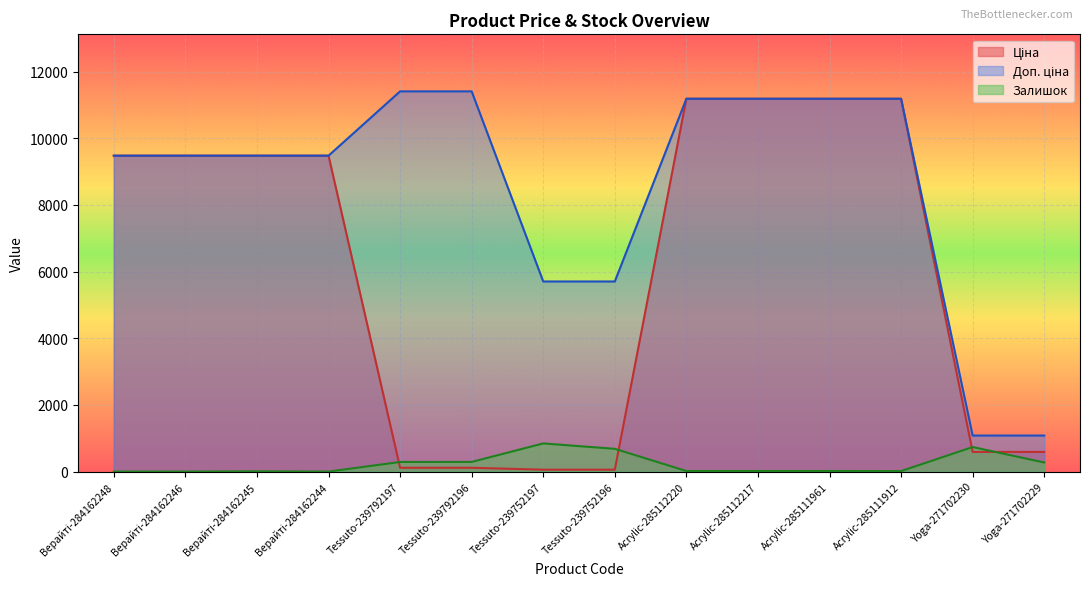

True or false: Залишок has a value of 232.5 at Yoga-271702230.

False